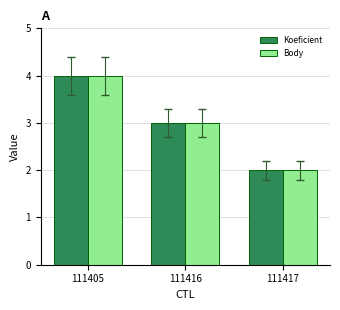

At which category is the sum across all series the highest?

111405